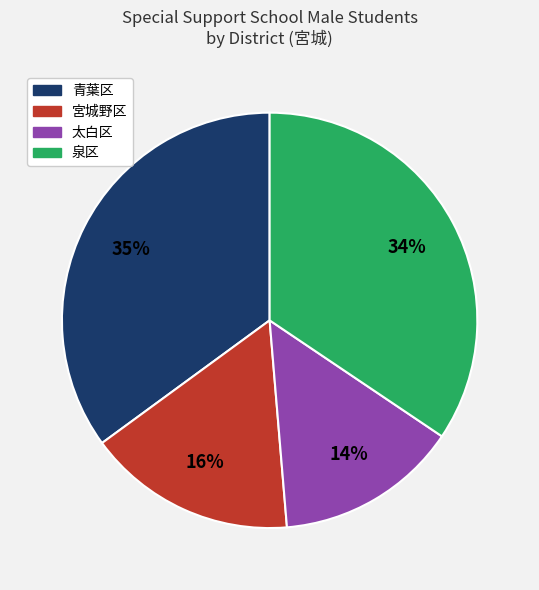

Is there a majority slice in this chart?

No